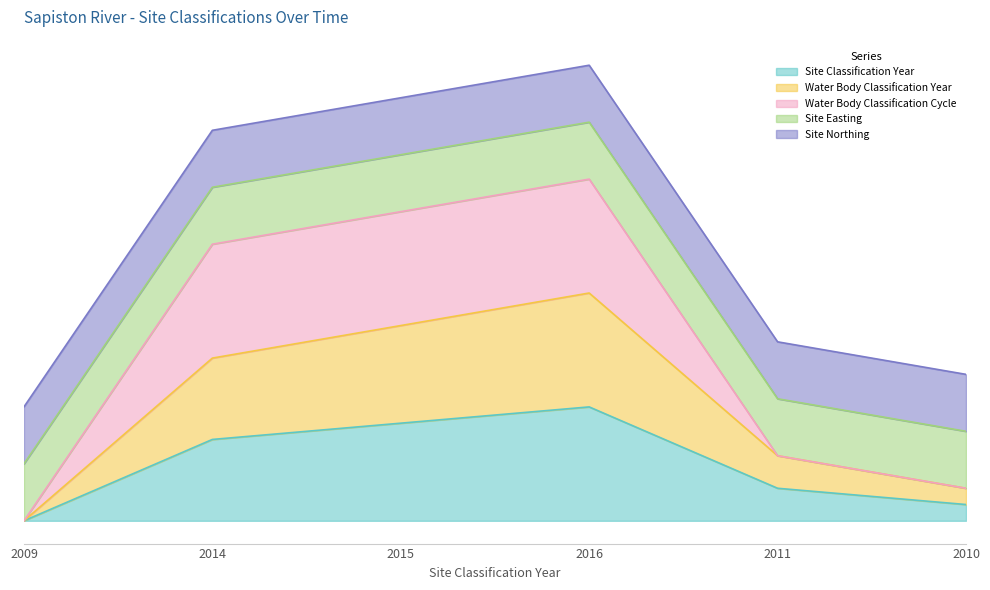

At which label does Water Body Classification Year reach its minimum?

2009